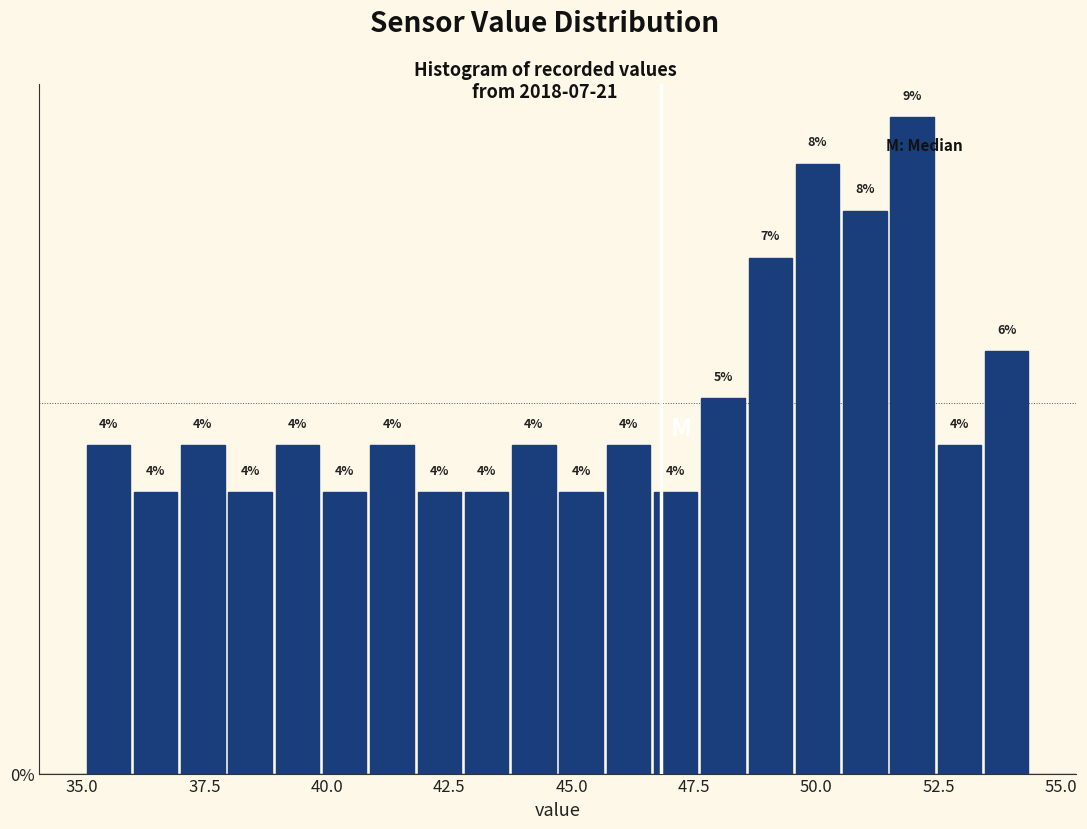

Around what value on the x-axis is the tallest bar? Give the approximate position of its centre, as read against the axis.

52.0